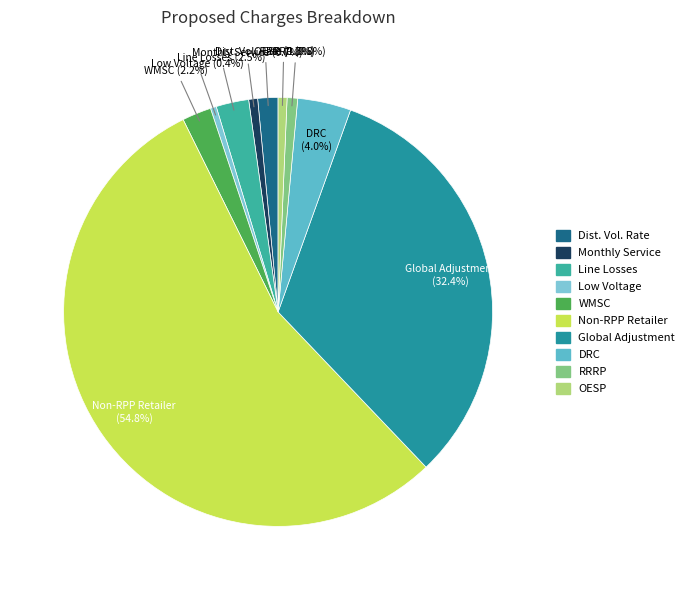

How many segments does this pie chart have?

10